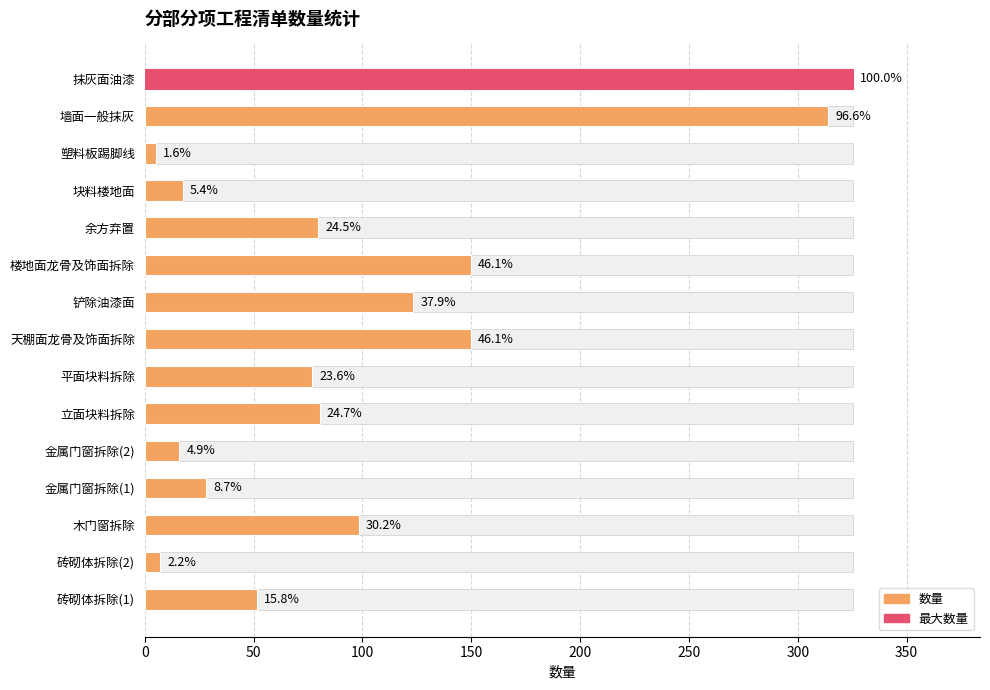

Is it true that the value at 木门窗拆除 is 22.6?

False